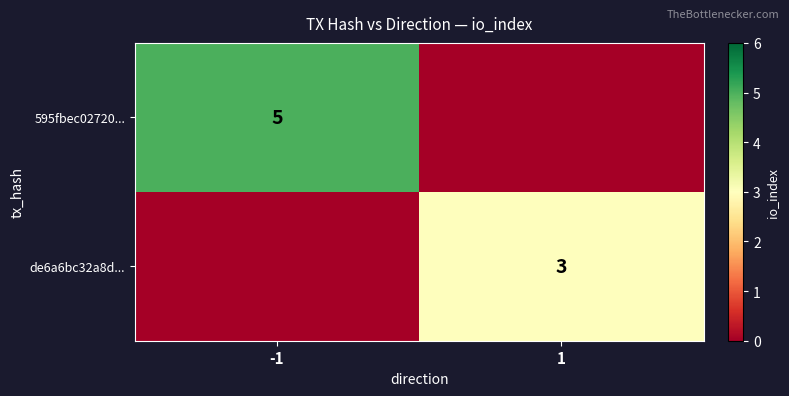

Is the value of de6a6bc32a8d... at 1 greater than the value of 595fbec02720... at -1?

No